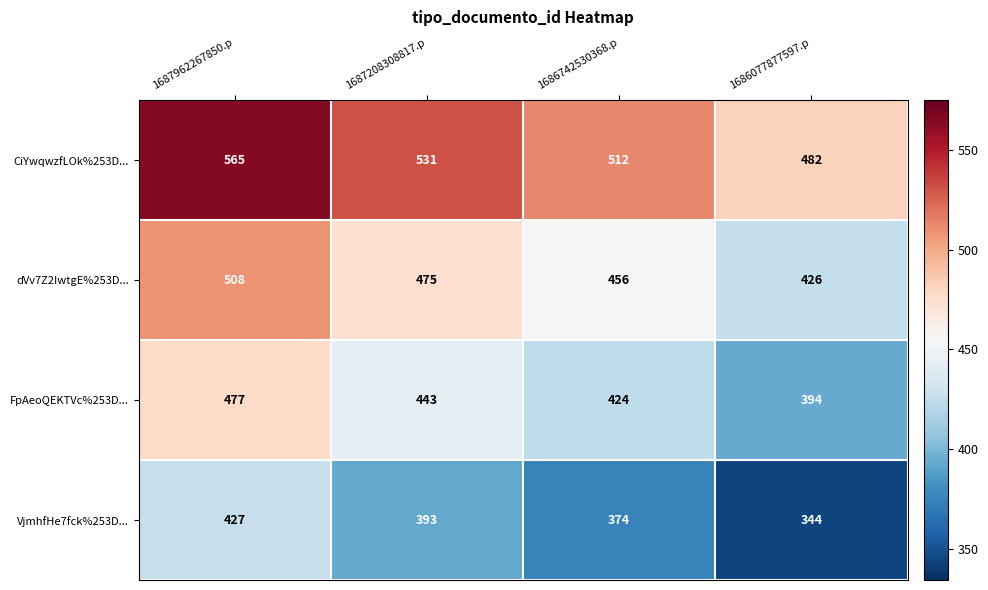

Reading left to right, transcribe all the data shown in this chart.

CiYwqwzfLOk%253D...: 1687962267850.p=565	1687208308817.p=531	1686742530368.p=512	1686077877597.p=482
dVv7Z2IwtgE%253D...: 1687962267850.p=508	1687208308817.p=475	1686742530368.p=456	1686077877597.p=426
FpAeoQEKTVc%253D...: 1687962267850.p=477	1687208308817.p=443	1686742530368.p=424	1686077877597.p=394
VjmhfHe7fck%253D...: 1687962267850.p=427	1687208308817.p=393	1686742530368.p=374	1686077877597.p=344